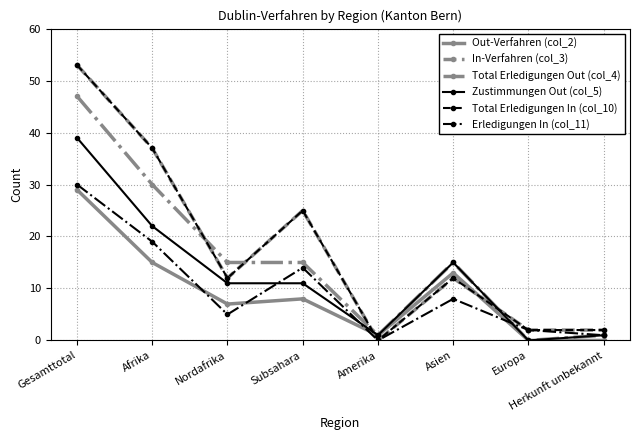

The In-Verfahren (col_3) series shows -16 at Amerika. True or false?

False